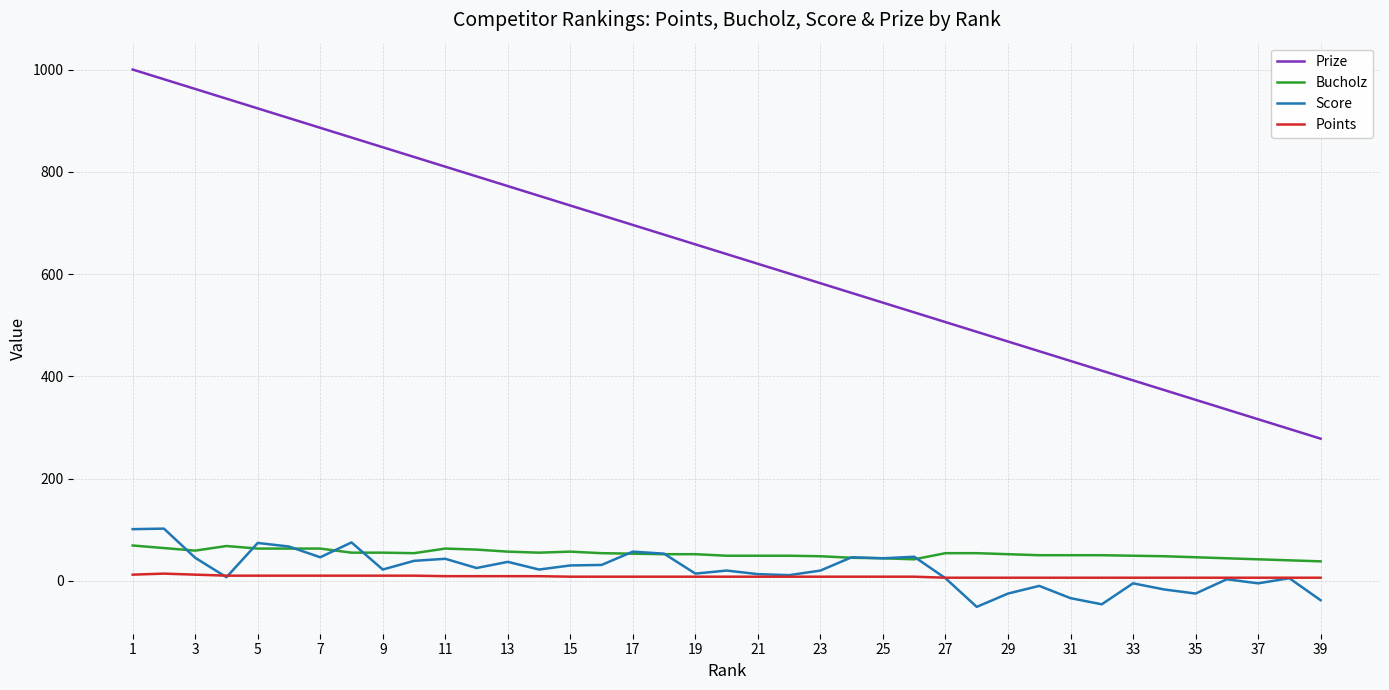

What is the greatest value displayed?

1000